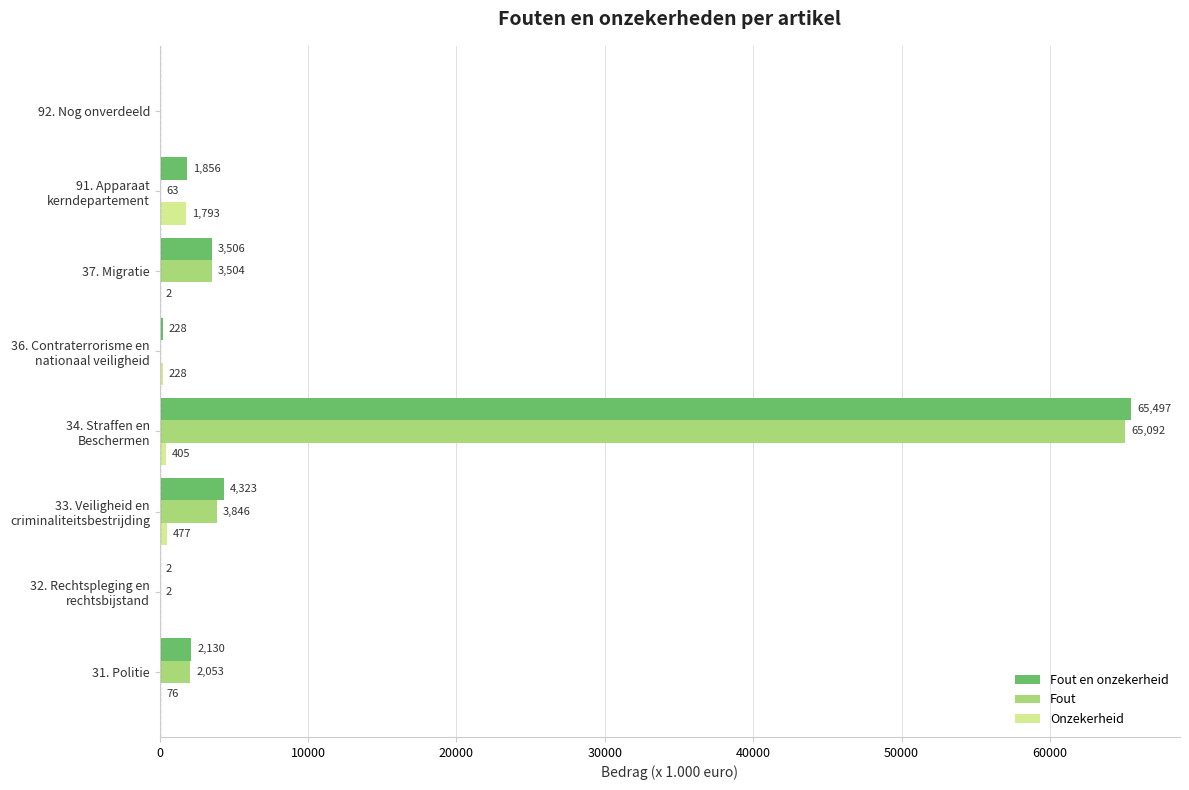

What is the greatest value displayed?

65497